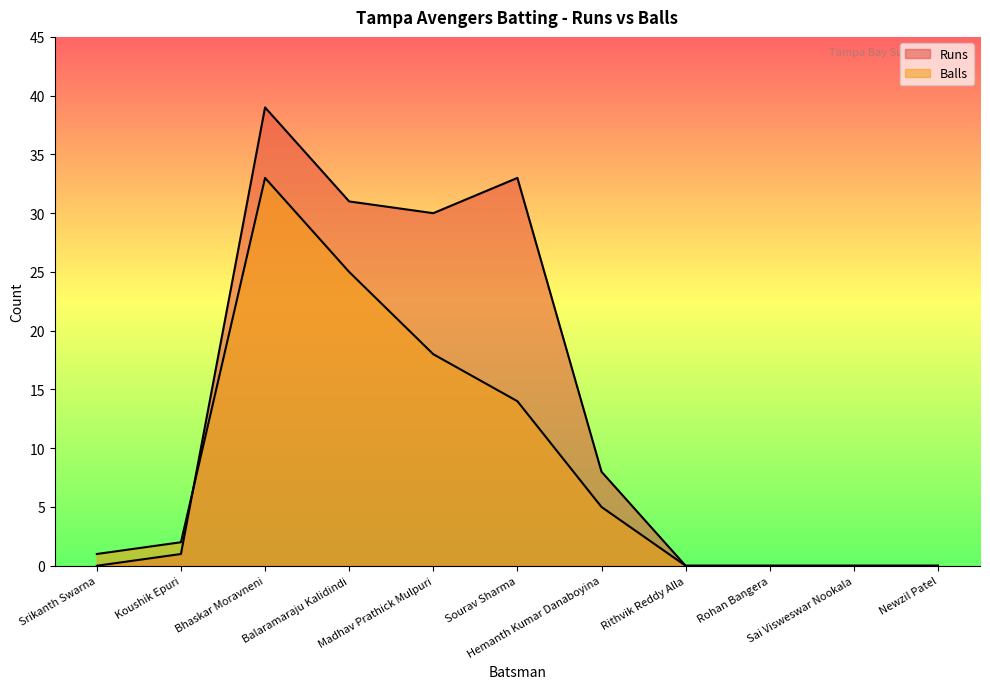

How many values in the Runs series are below 1?

5